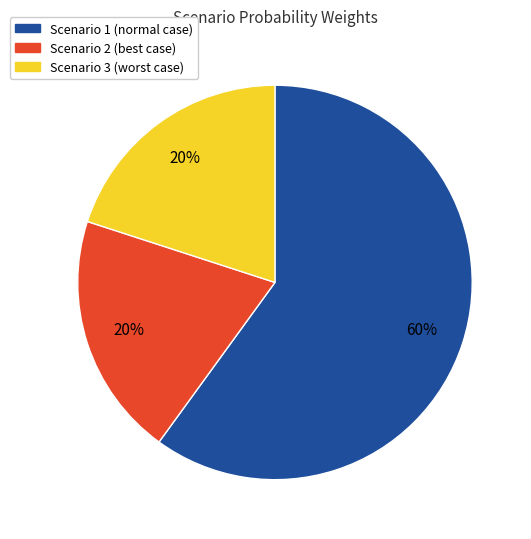

The Scenario 2 (best case) slice represents 8% of the pie. True or false?

False